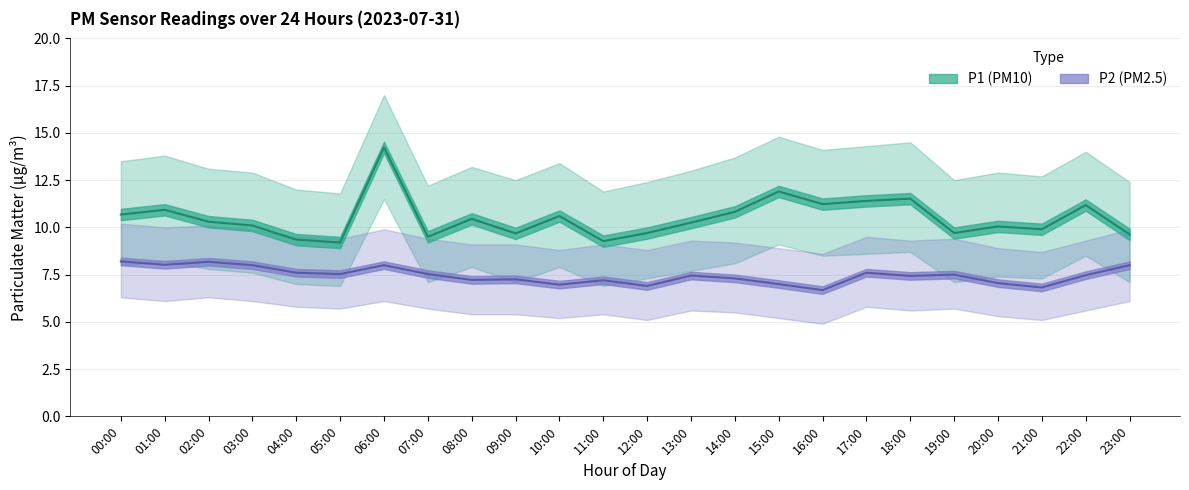

True or false: P1 and P2 intersect in this chart.

False